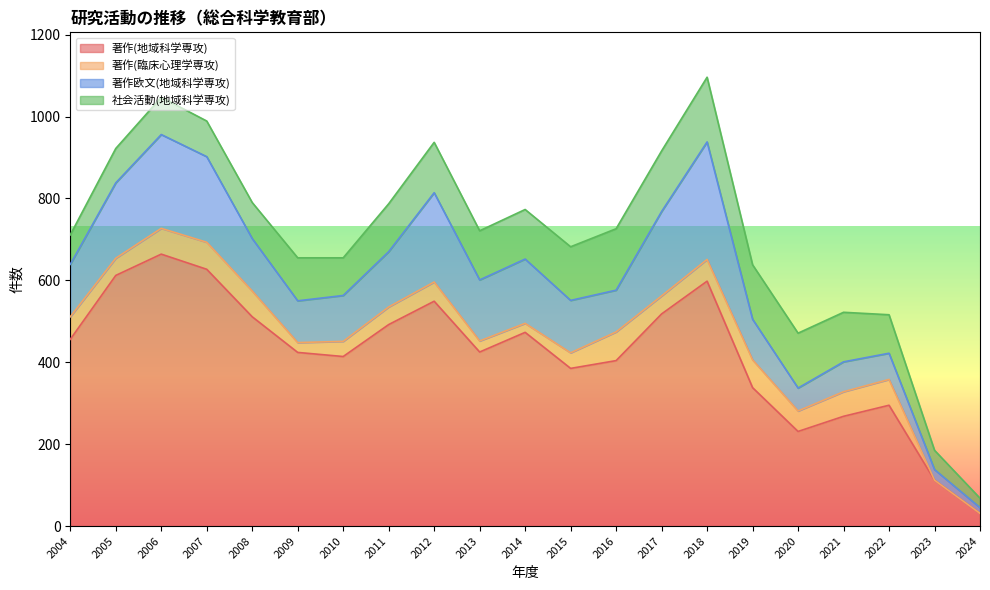

At which label does 著作(地域科学専攻) first exceed 425?

2004